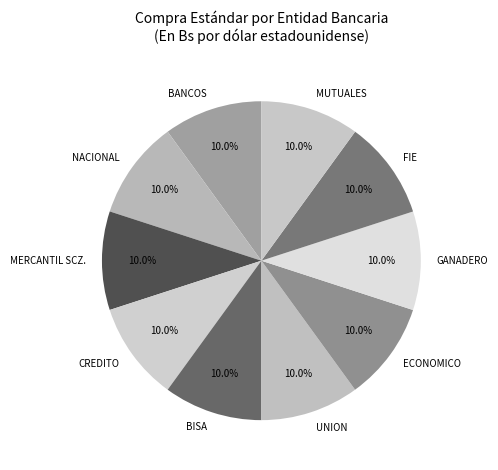

To the nearest percent, what is the average slice percentage?

10%